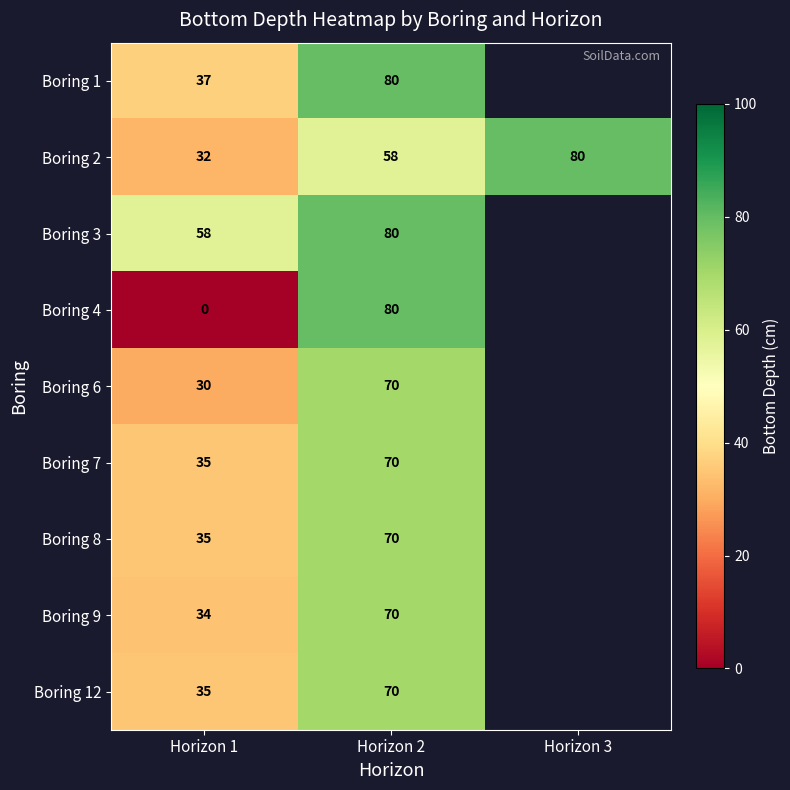

Count the number of categories in the chart.

3